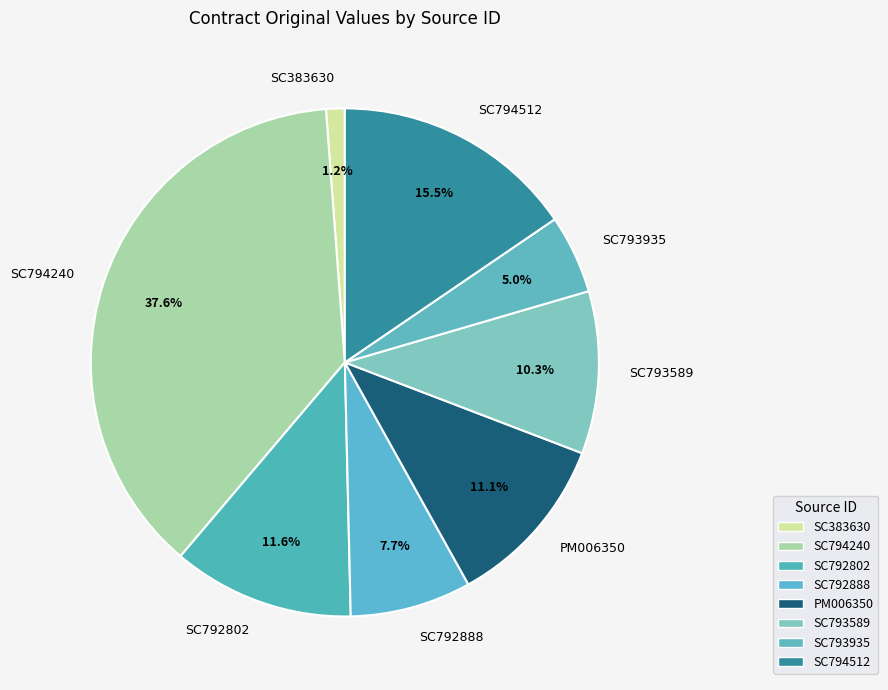

To the nearest percent, what portion does SC794240 represent?

38%